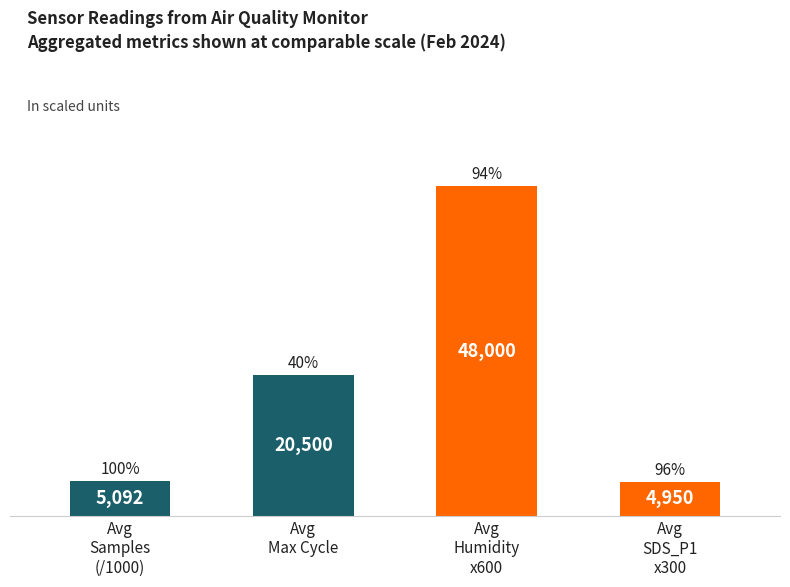

Which category has the highest value across all series?

Avg
Humidity
x600